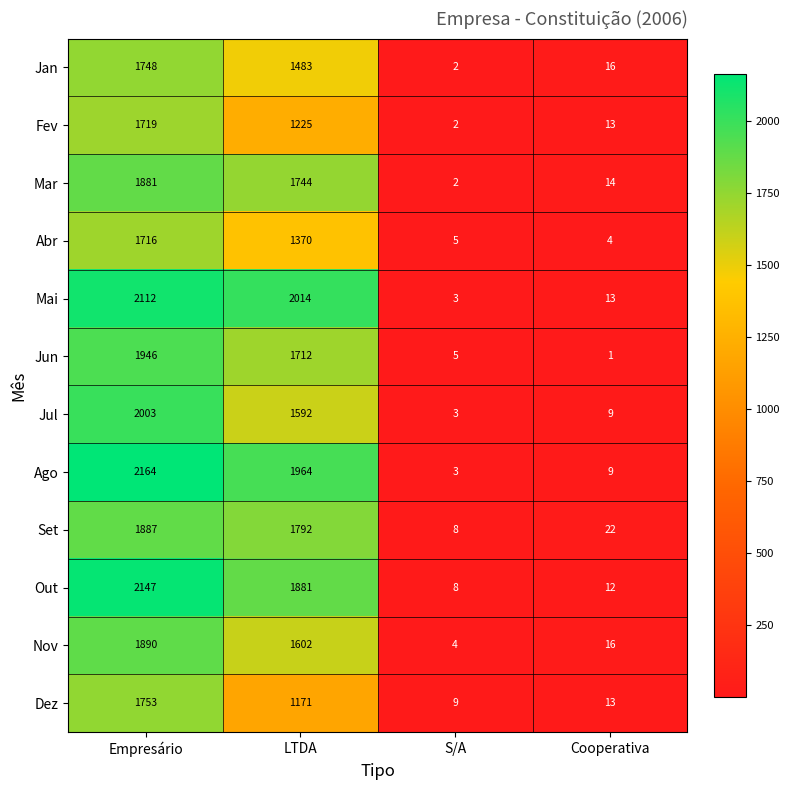

Which series has the largest range (max minus min)?

Ago